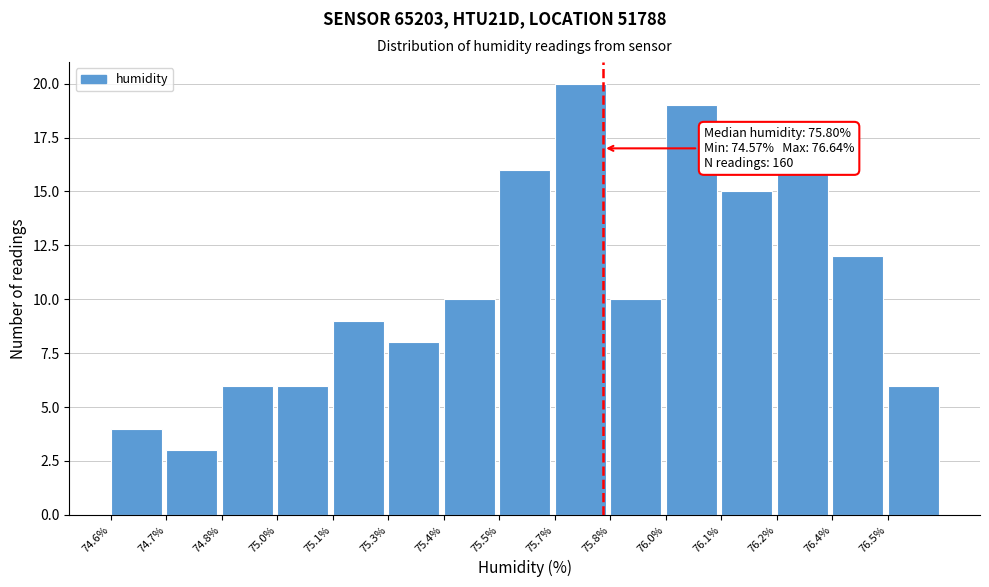

Reading left to right, list all the values displayed in this chart.

4	3	6	6	9	8	10	16	20	10	19	15	16	12	6